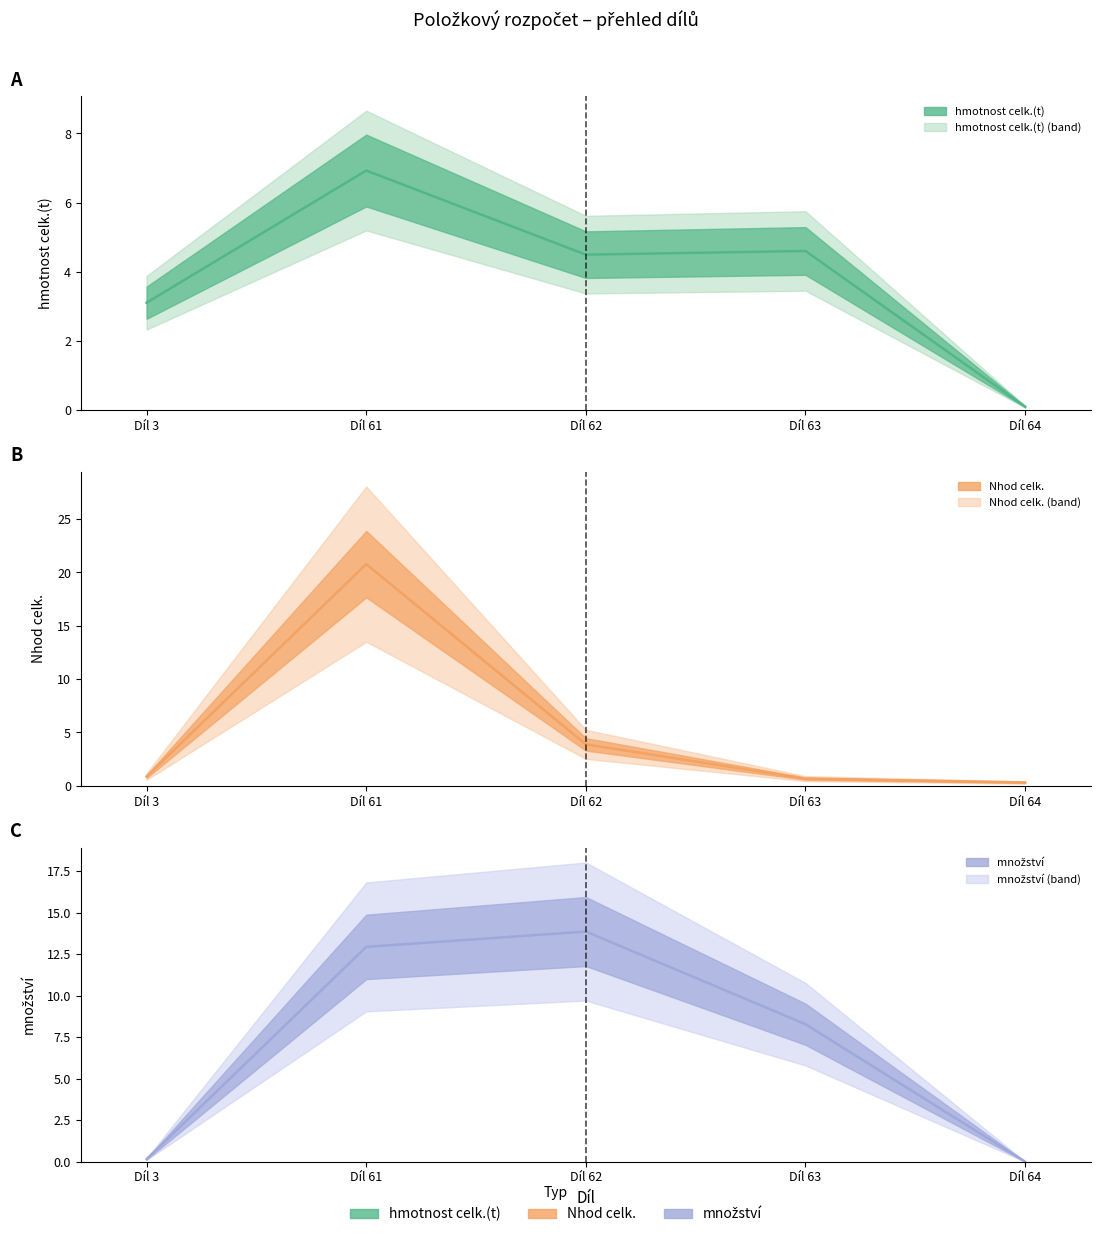

At which label is hmotnost celk.(t) closest to 3?

Díl 3